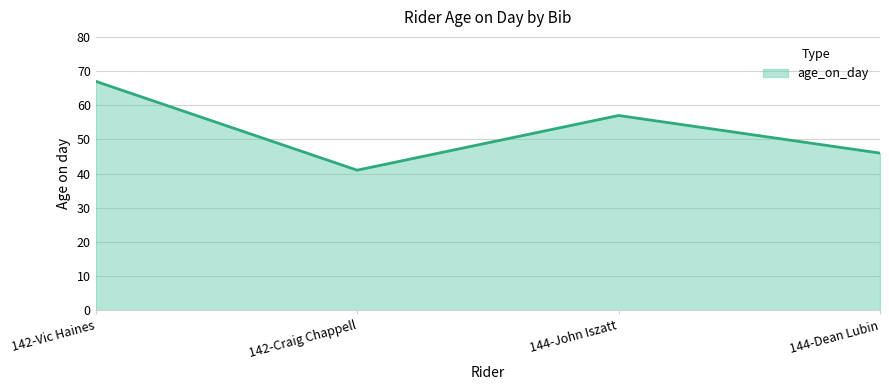

List the labels in order of value, smallest first.

142-Craig Chappell, 144-Dean Lubin, 144-John Iszatt, 142-Vic Haines